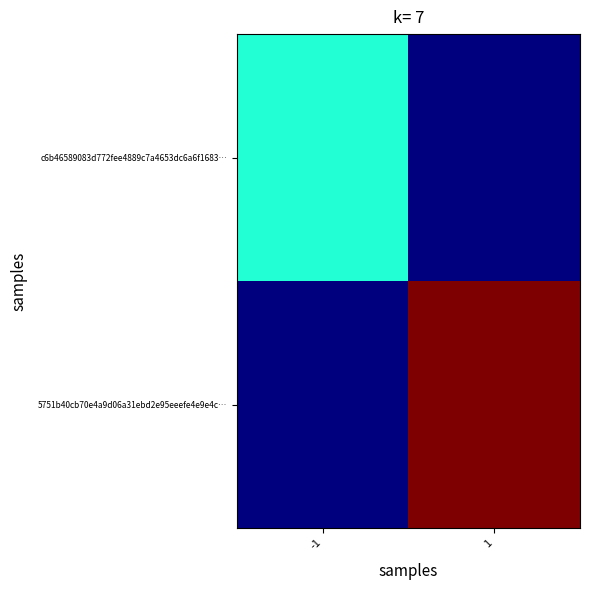

How many categories are shown in the chart?

2